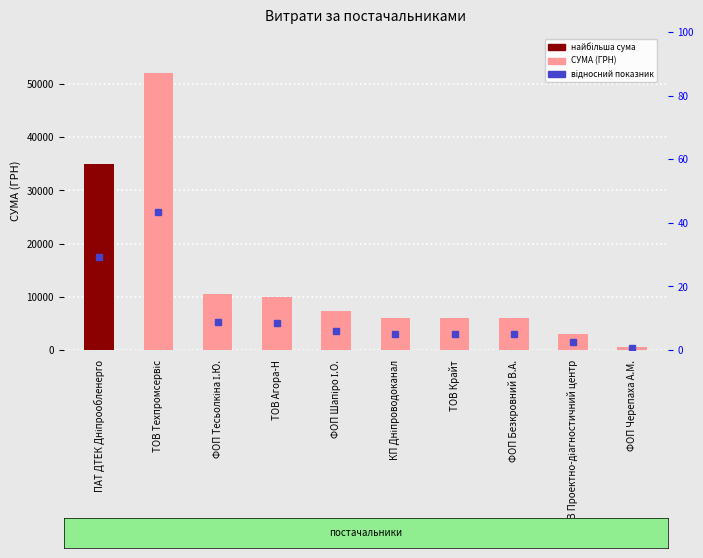

Are the bars grouped side by side (vs. stacked)?

No